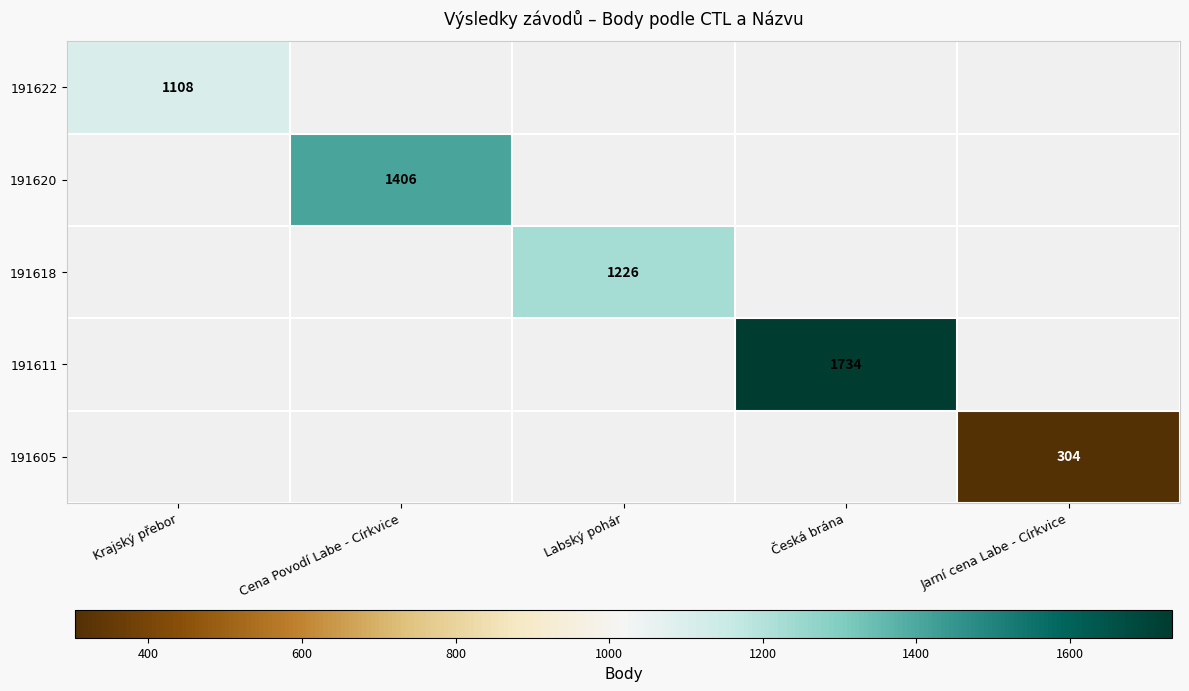

True or false: 191622 has a value of 1108 at Krajský přebor.

True